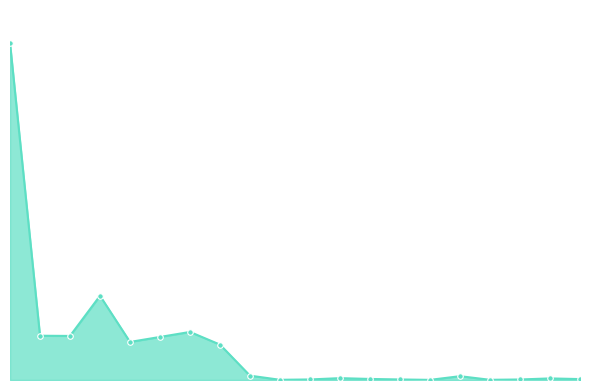

What is the greatest value displayed?

510210